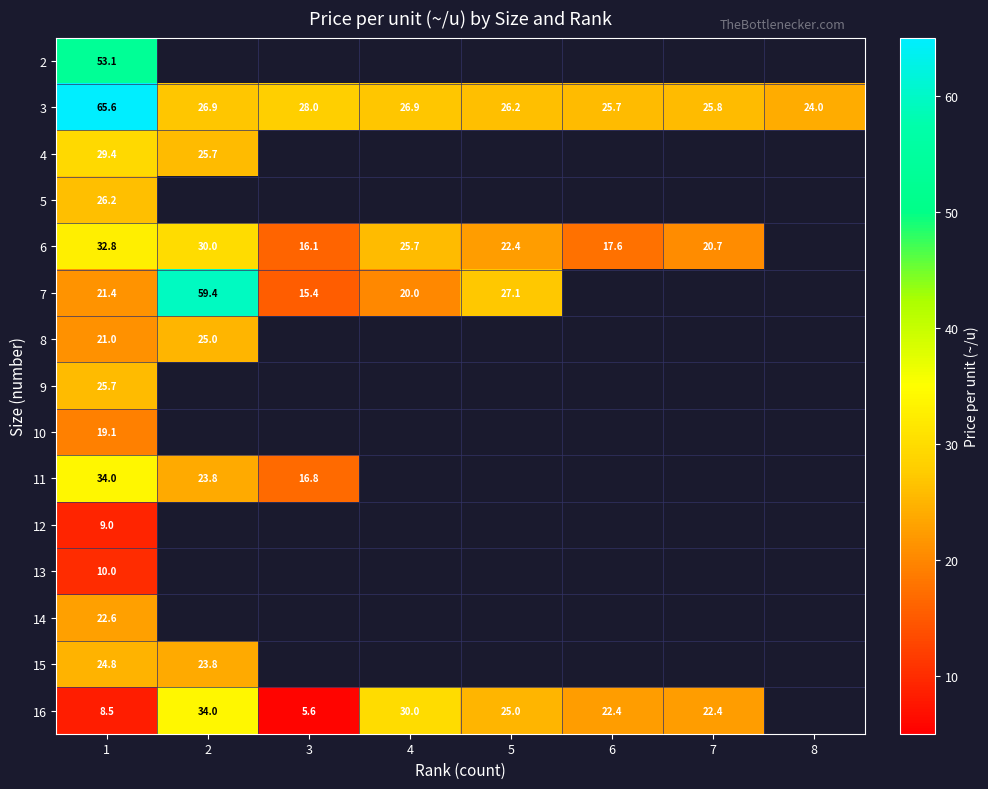

The 15 series shows 24.8 at 1. True or false?

True